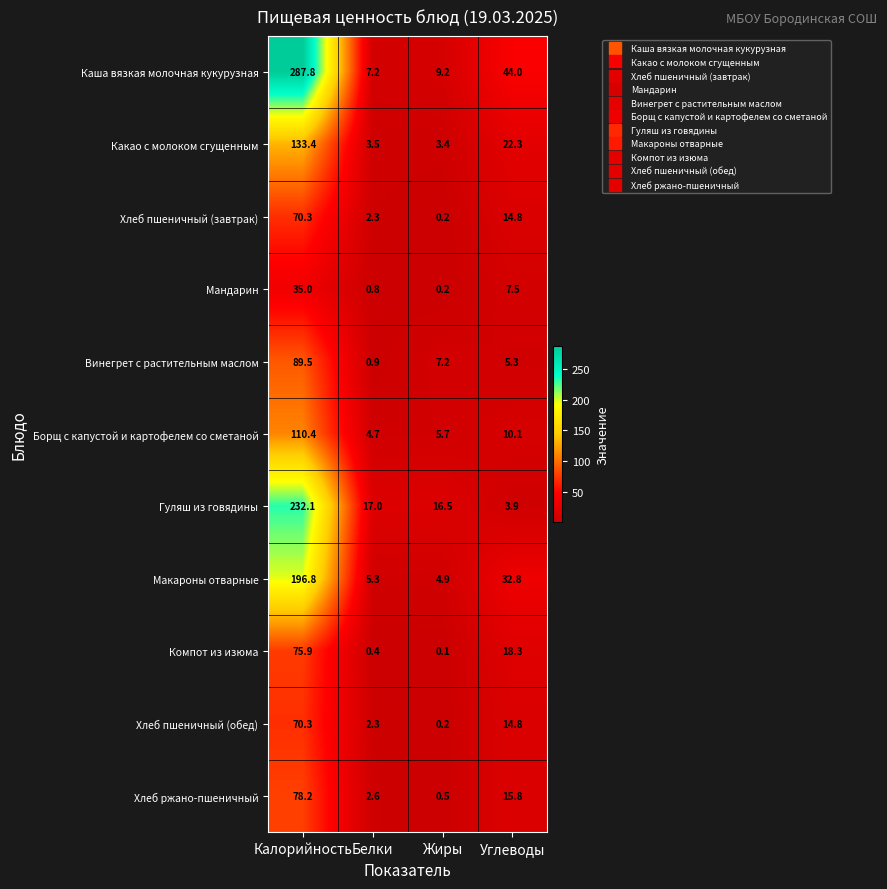

Where does the Хлеб ржано-пшеничный series first go above 15?

Калорийность